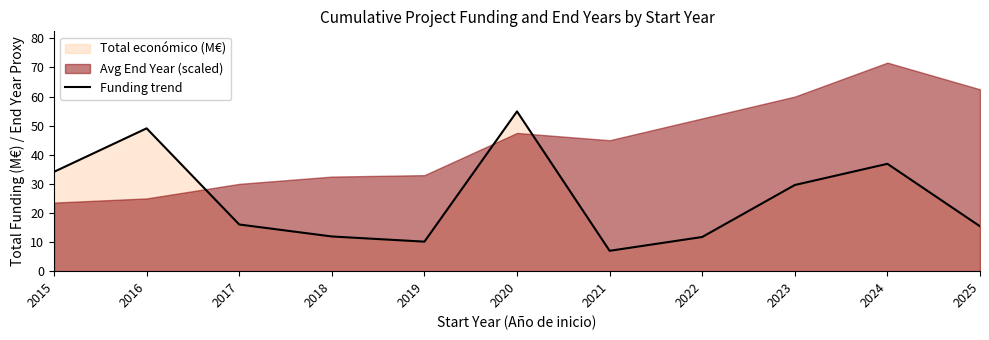

What is the value of the 1st point from the left?

34.1